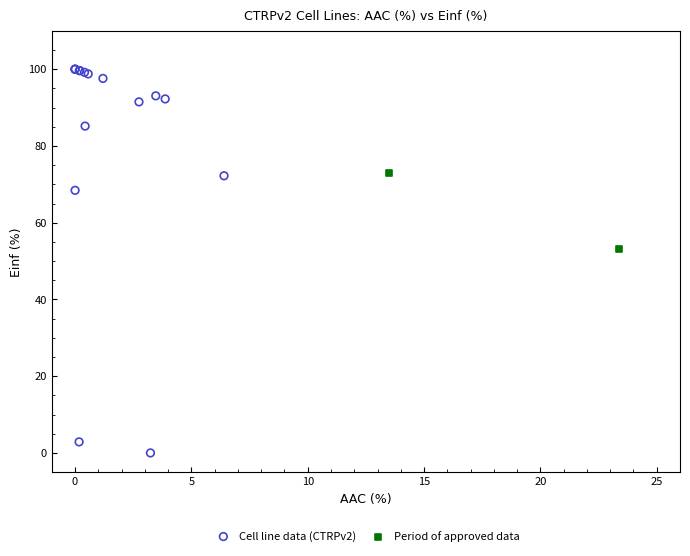

Which series has the largest Y range (max minus min)?

Cell line data (CTRPv2)